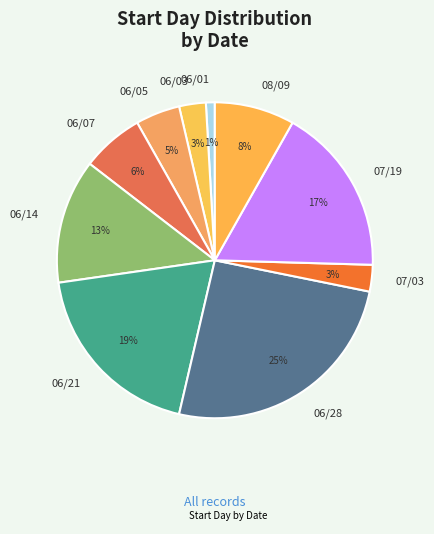

The 06/14 slice represents 24% of the pie. True or false?

False